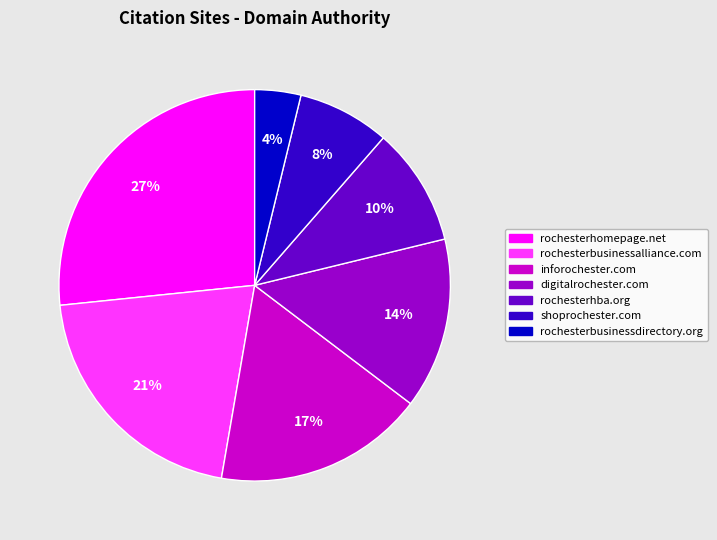

What is the largest slice in the pie chart?

rochesterhomepage.net